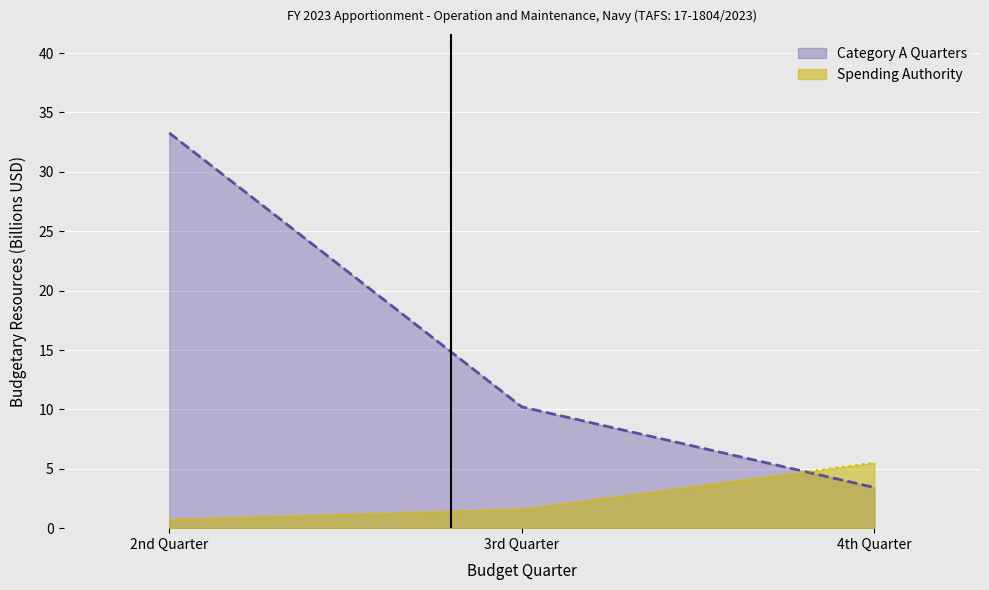

Reading left to right, what are all the values shown in this chart?

Category A Quarters: 33.3	10.2	3.4
Spending Authority: 0.7	1.6	5.5